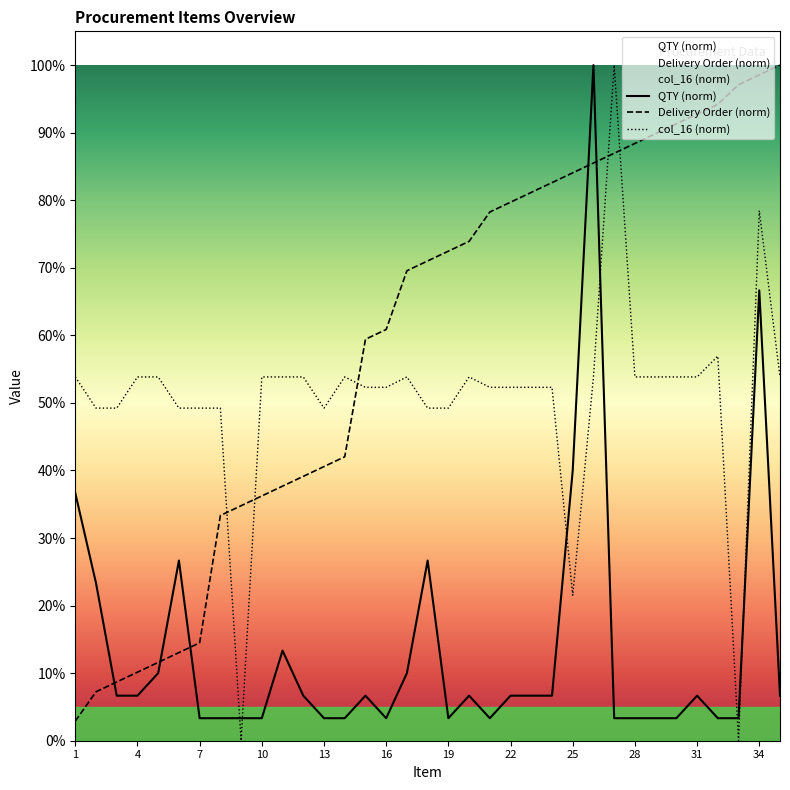

Which category has the highest value across all series?

26